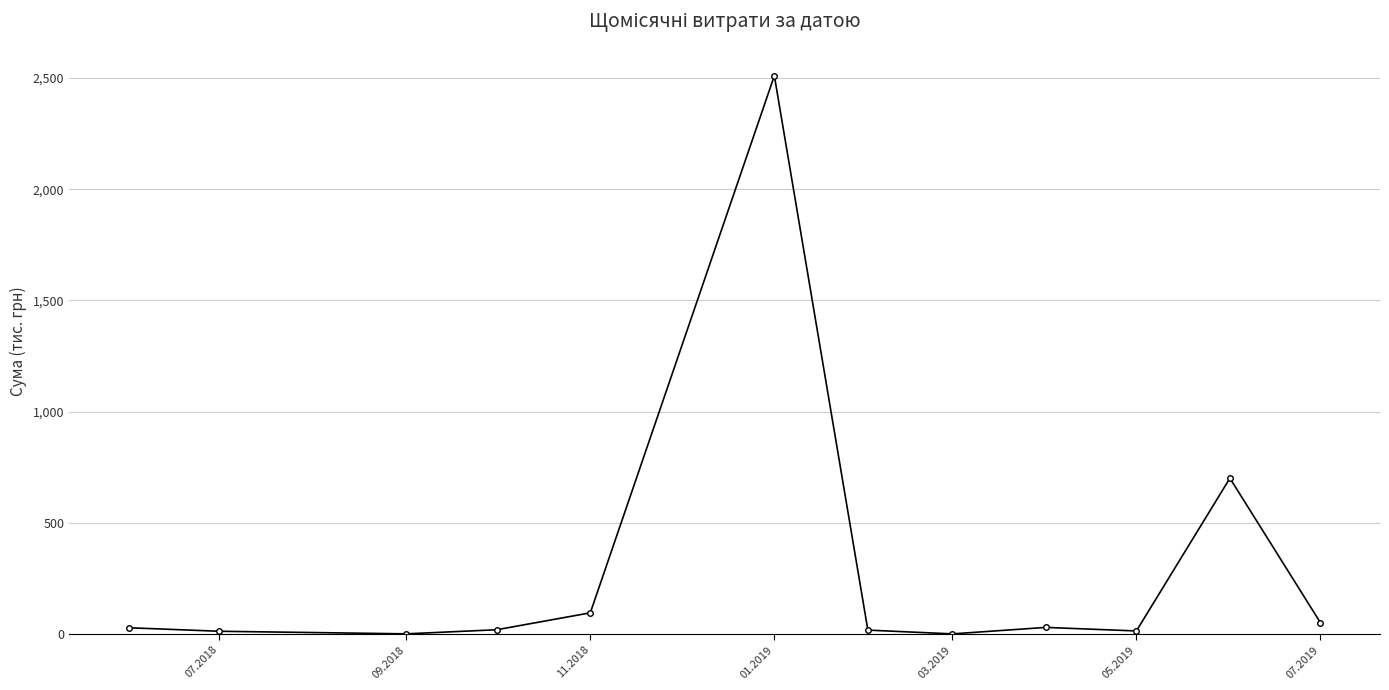

What is the greatest value displayed?

2510.4